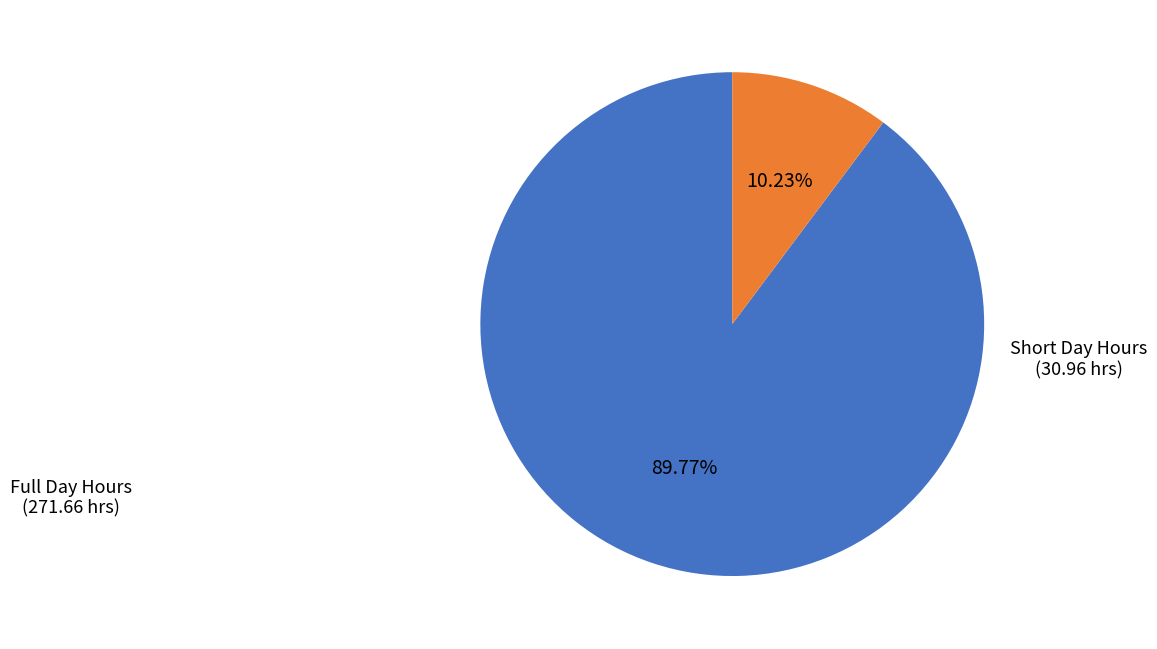

Is there any slice that represents more than half of the pie?

Yes